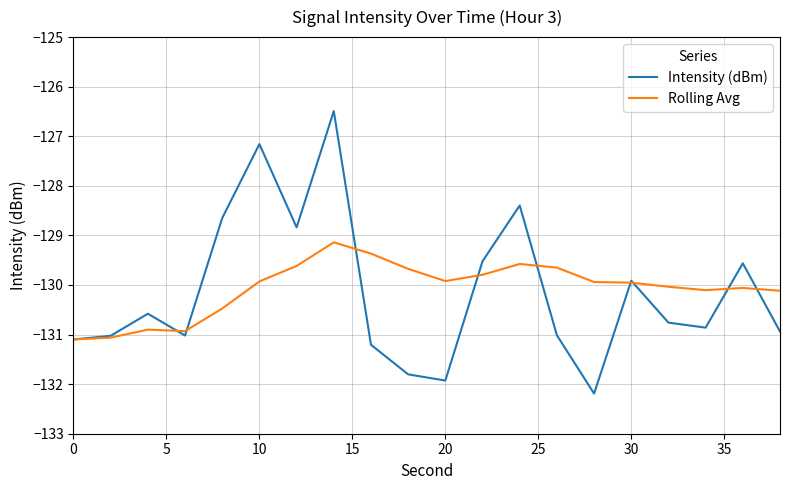

What is the maximum value for Rolling Avg?

-129.1